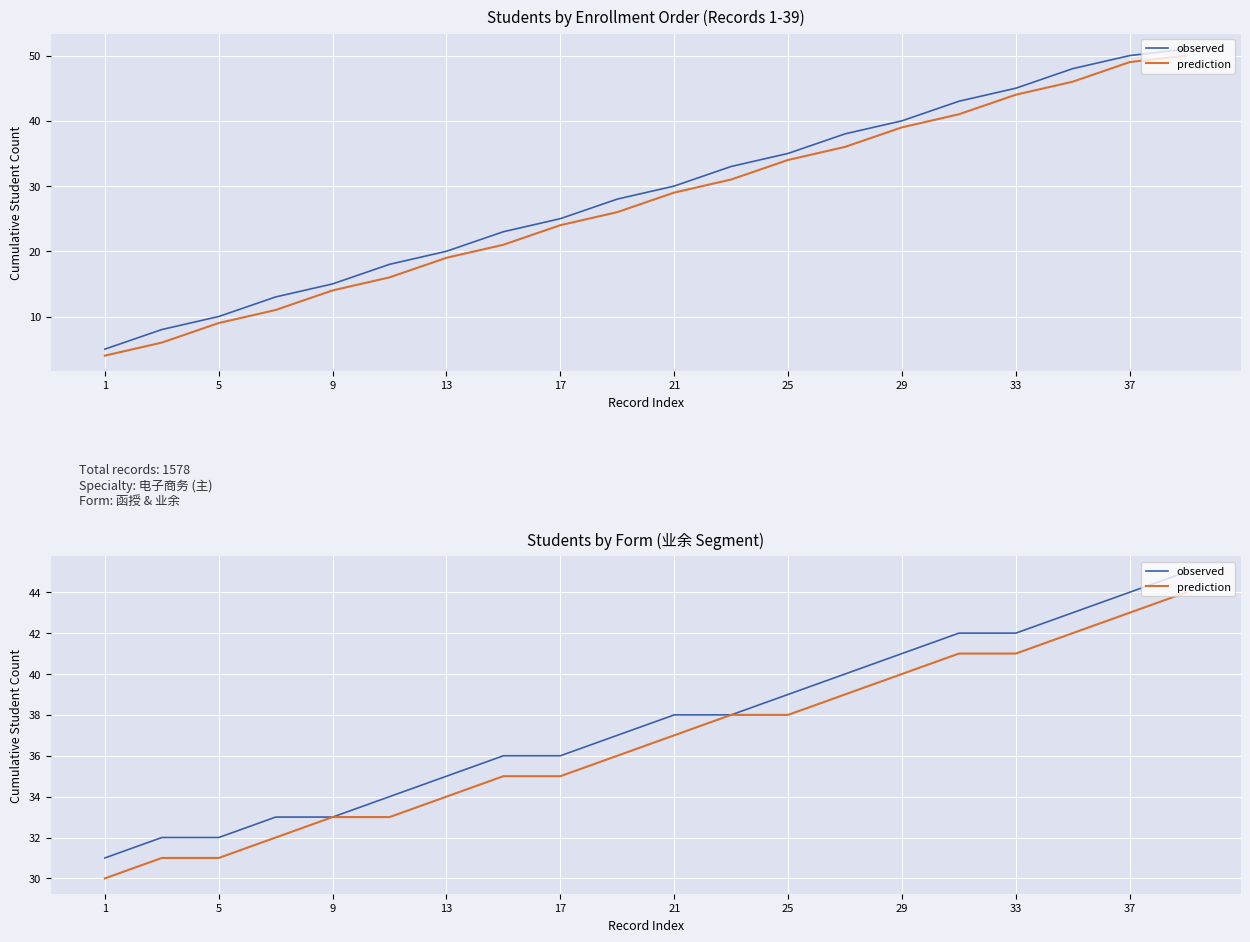

How many lines are shown in the chart?

2